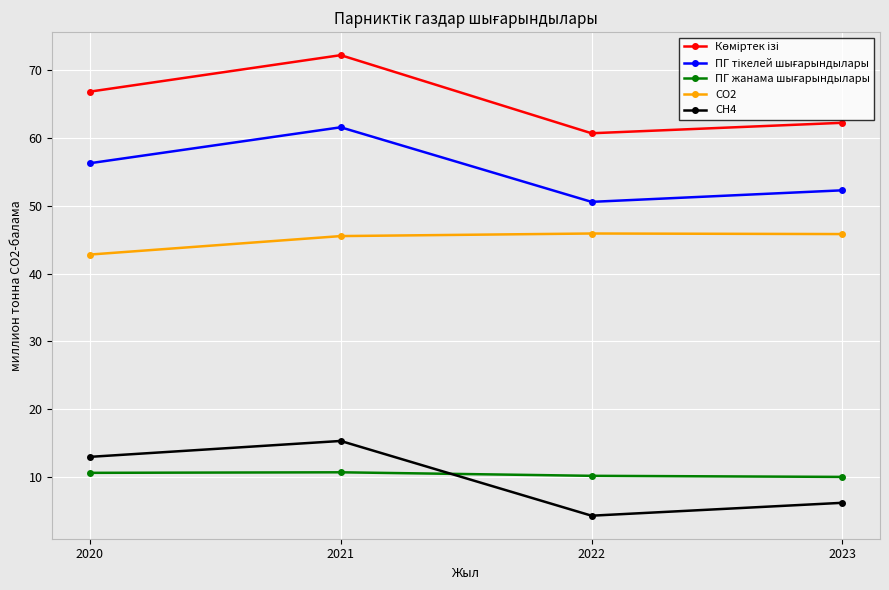

What is the maximum value shown in the chart?

72.2